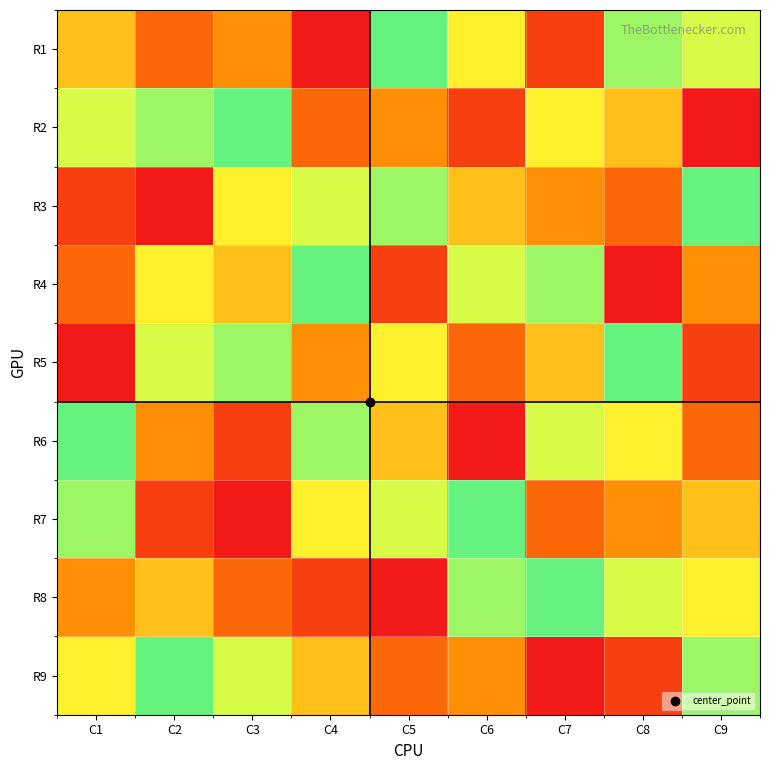

Reading right to left, transcribe all the data shown in this chart.

R1: C9=7	C8=8	C7=2	C6=6	C5=9	C4=1	C3=4	C2=3	C1=5
R2: C9=1	C8=5	C7=6	C6=2	C5=4	C4=3	C3=9	C2=8	C1=7
R3: C9=9	C8=3	C7=4	C6=5	C5=8	C4=7	C3=6	C2=1	C1=2
R4: C9=4	C8=1	C7=8	C6=7	C5=2	C4=9	C3=5	C2=6	C1=3
R5: C9=2	C8=9	C7=5	C6=3	C5=6	C4=4	C3=8	C2=7	C1=1
R6: C9=3	C8=6	C7=7	C6=1	C5=5	C4=8	C3=2	C2=4	C1=9
R7: C9=5	C8=4	C7=3	C6=9	C5=7	C4=6	C3=1	C2=2	C1=8
R8: C9=6	C8=7	C7=9	C6=8	C5=1	C4=2	C3=3	C2=5	C1=4
R9: C9=8	C8=2	C7=1	C6=4	C5=3	C4=5	C3=7	C2=9	C1=6